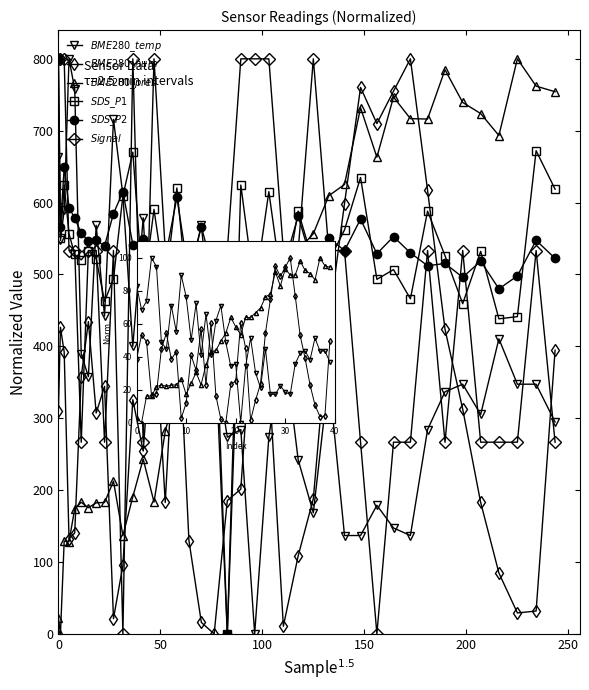

How many data points does each series have?

40